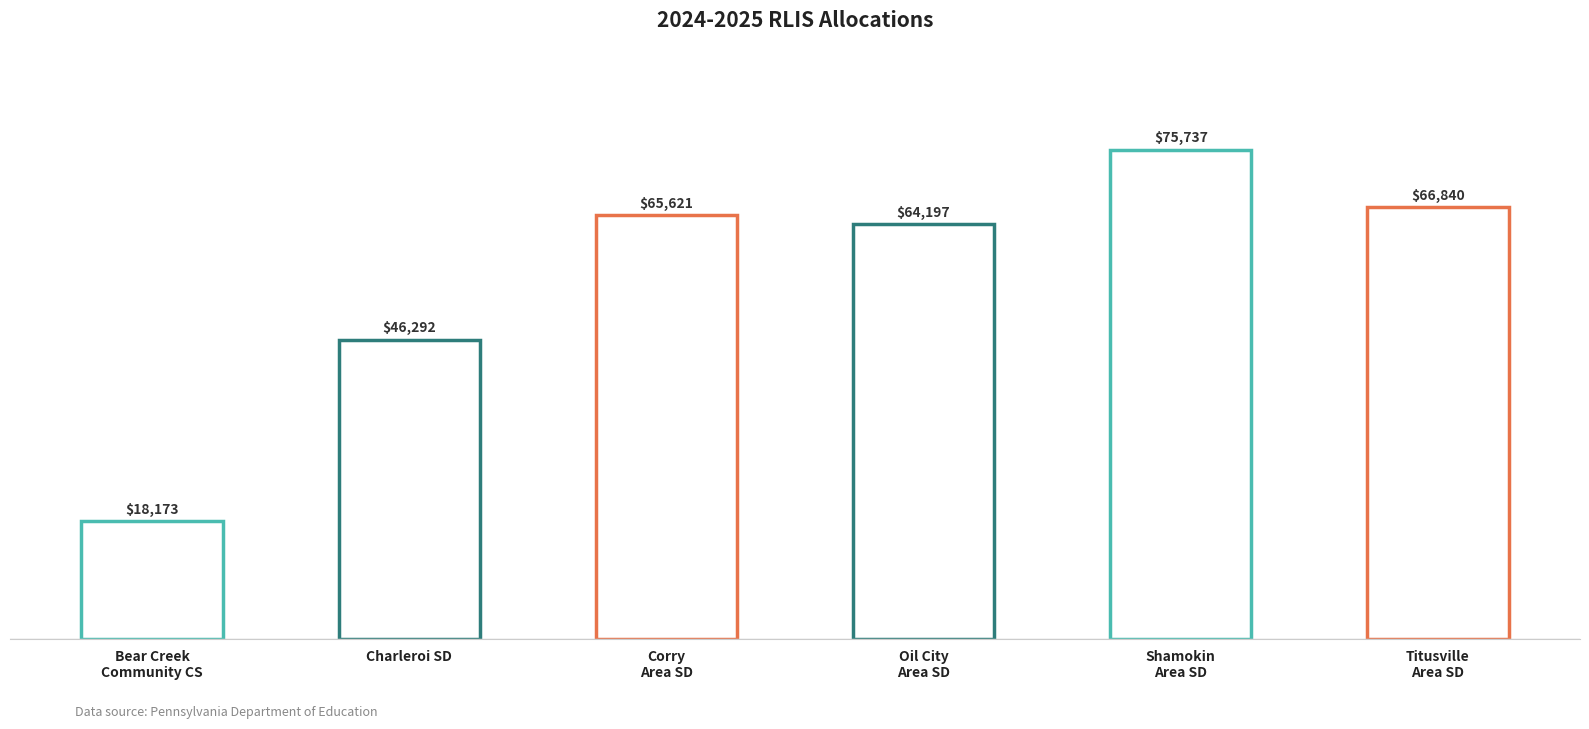

What is the minimum value shown in the chart?

18173